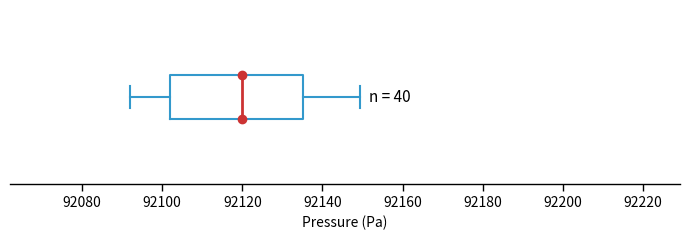

Read this box plot against the x-axis: the position of the median line, the range covered by the box, and the ends of both whiskers. The values are not printed on the chart, so give them approximately, as read against the axis.

median 92120, box 92102 to 92136, whiskers 92092 to 92150